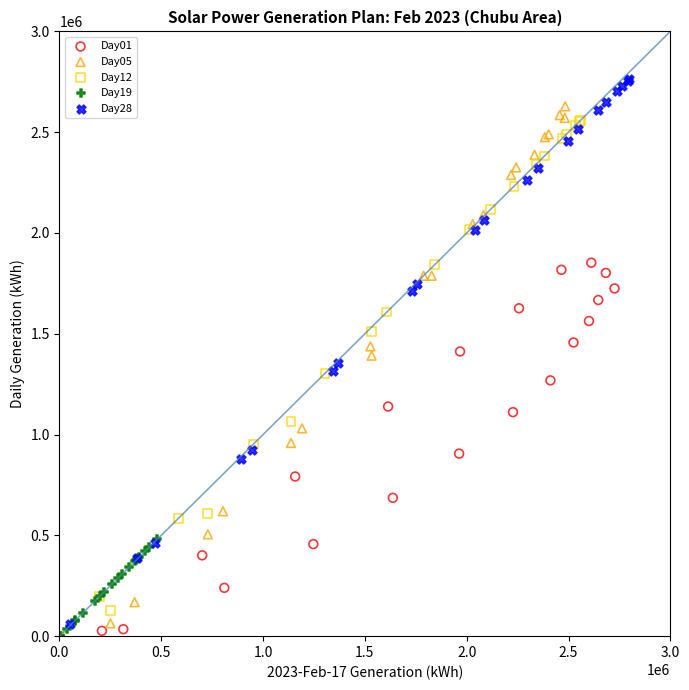

Which series reaches the maximum Y coordinate?

Day28